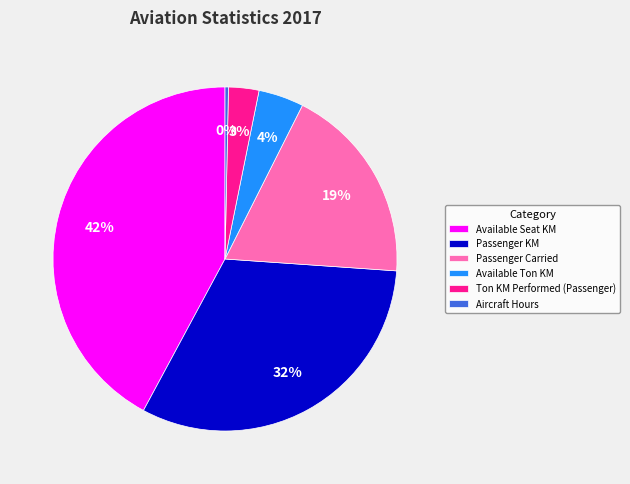

True or false: Available Seat KM accounts for 42% of the total.

True